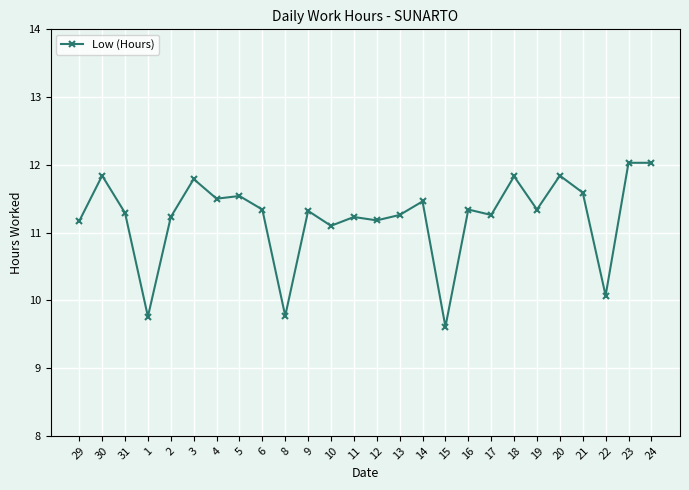

Is this an area chart (filled region under the line)?

No